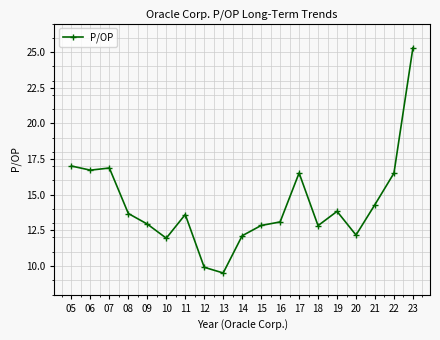

What is the value of the 12th point from the left?

13.1